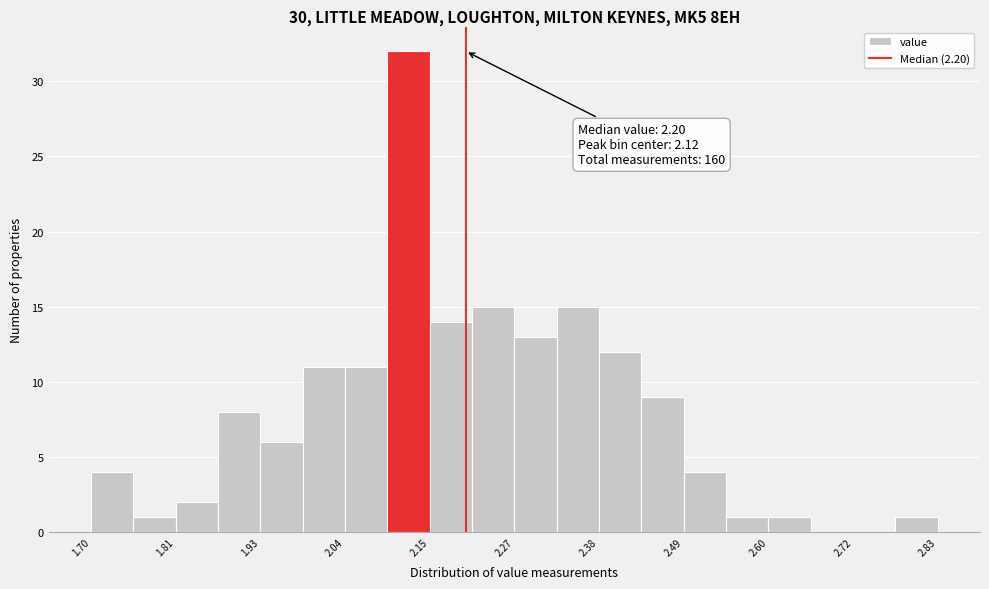

Around what value on the x-axis is the tallest bar? Give the approximate position of its centre, as read against the axis.

2.12